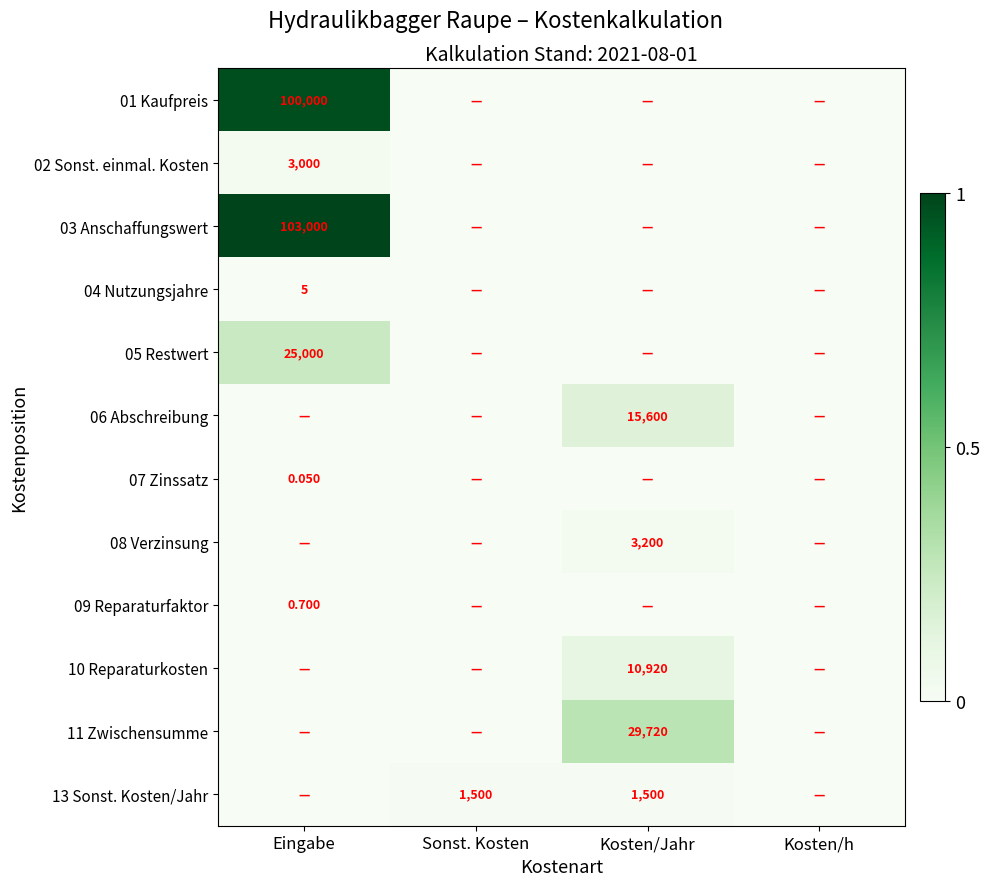

The 06 Abschreibung series shows 0.1 at Kosten/Jahr. True or false?

False